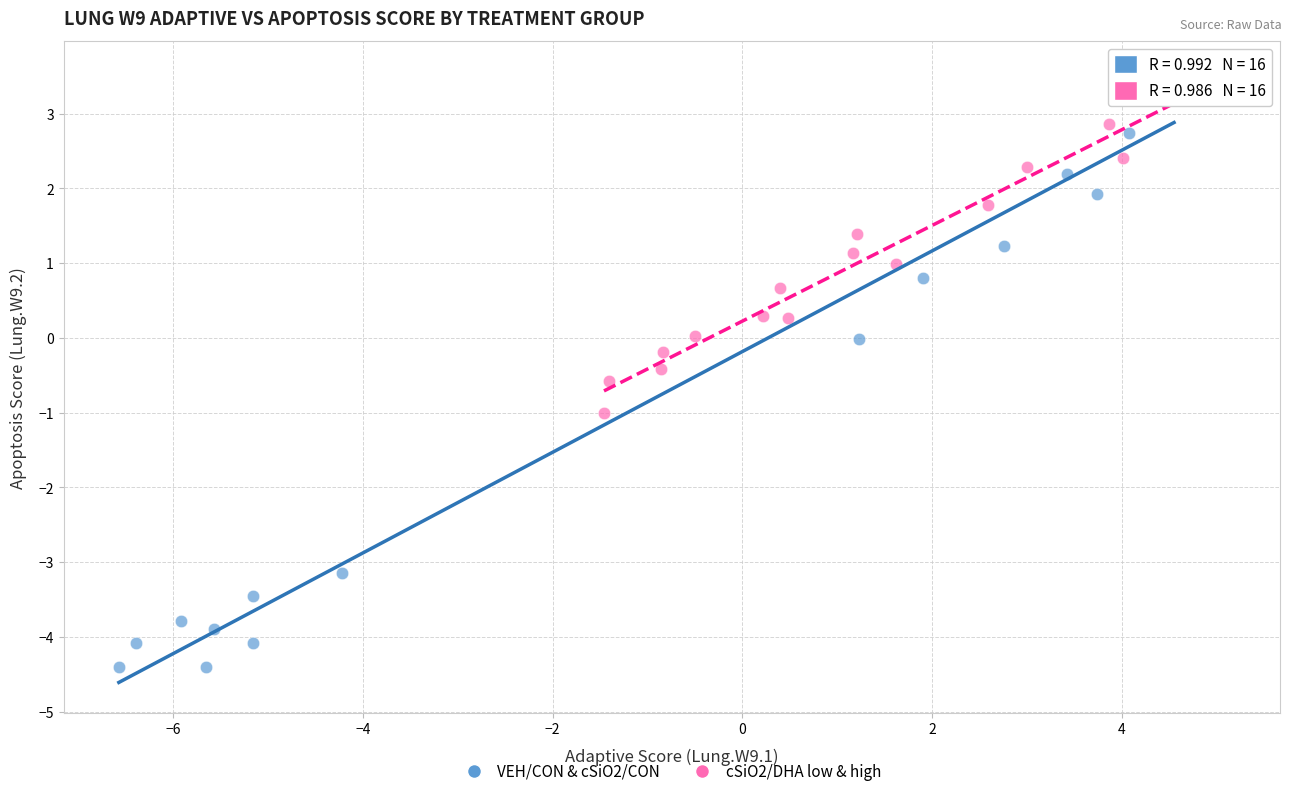

Which series reaches the minimum Y coordinate?

VEH/CON & cSiO2/CON